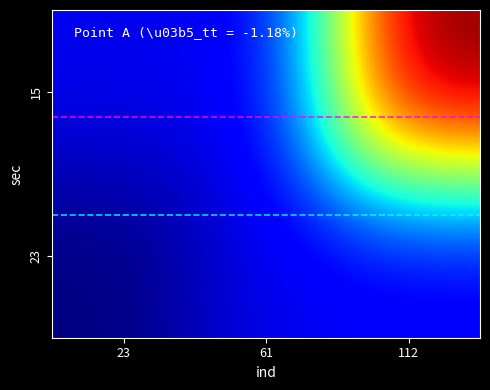

Reading left to right, transcribe all the data shown in this chart.

15: 23=1	61=1	112=10
23: 23=0	61=1	112=1